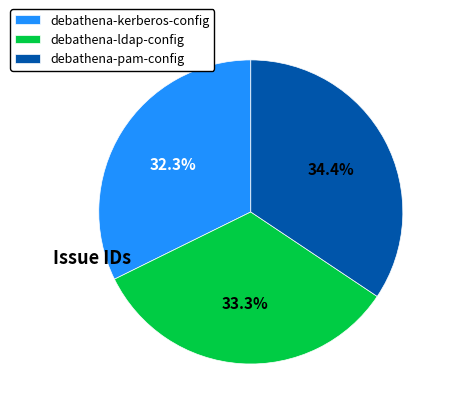

Rank the categories by value from lowest to highest.

debathena-kerberos-config, debathena-ldap-config, debathena-pam-config